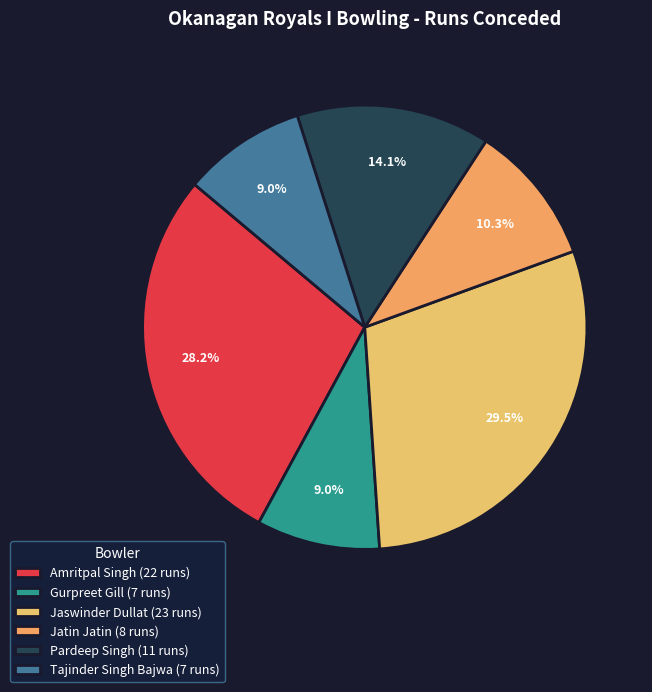

How many segments does this pie chart have?

6